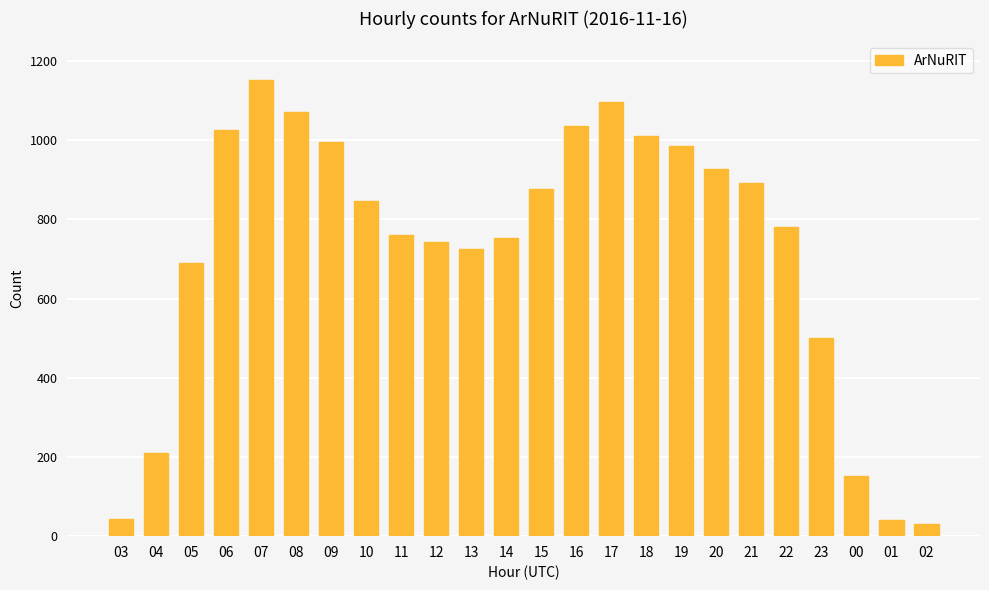

How many values are below 846?

12